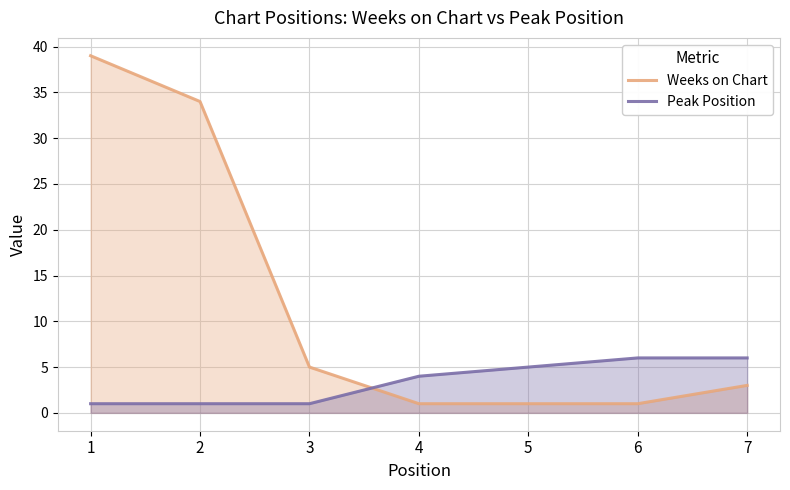

Does the chart display data point markers on the line(s)?

No